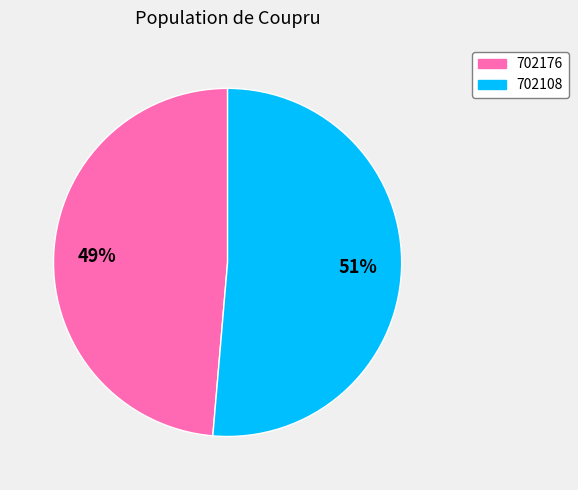

To the nearest percent, what is the combined percentage of 702176 and 702108?

100%